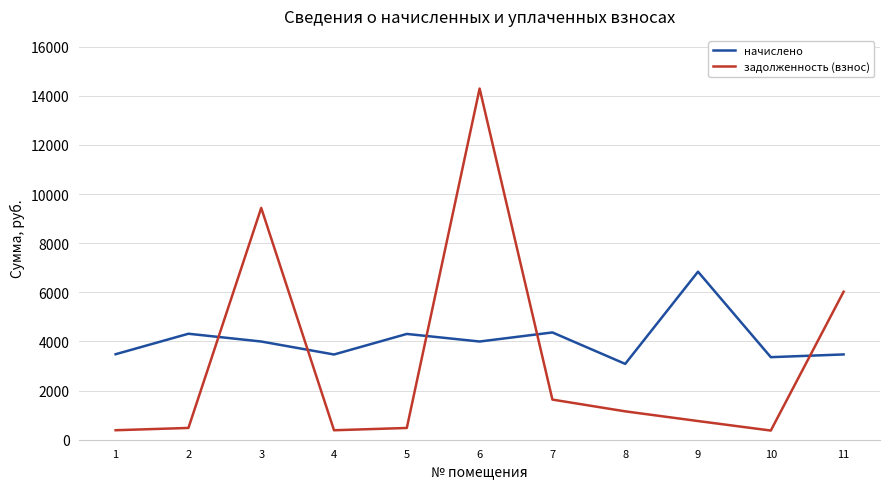

At which label is задолженность (взнос) closest to 7335?

11